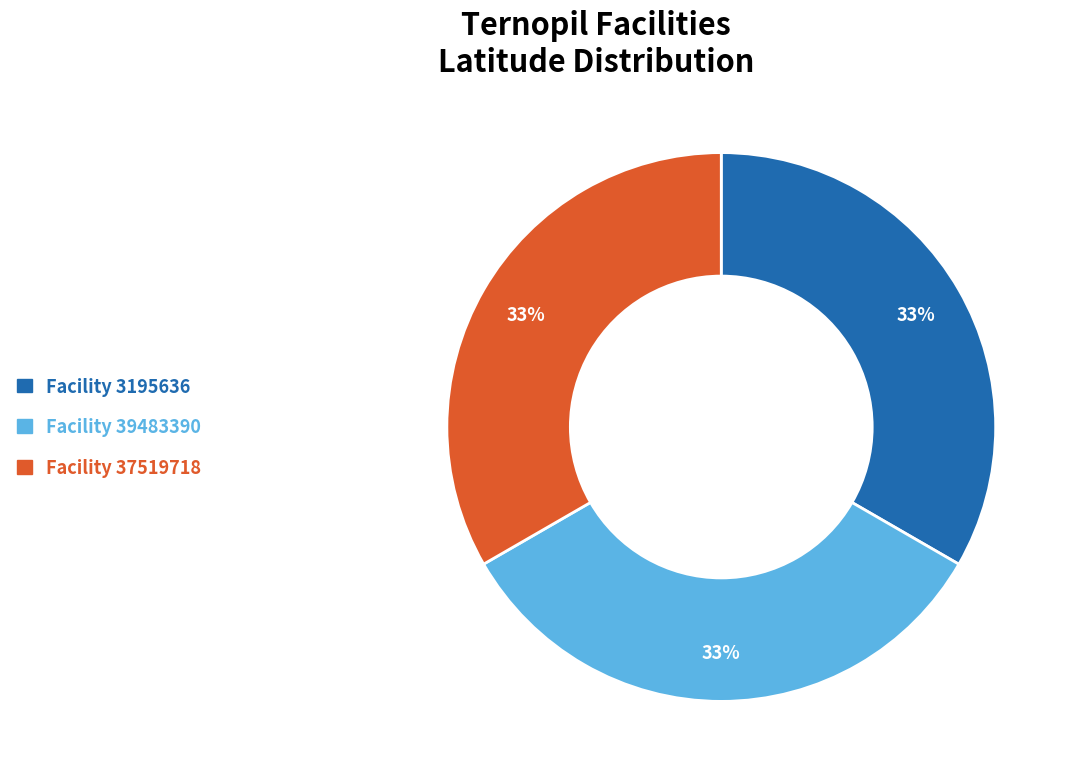

To the nearest percent, what portion does Facility 37519718 represent?

33%